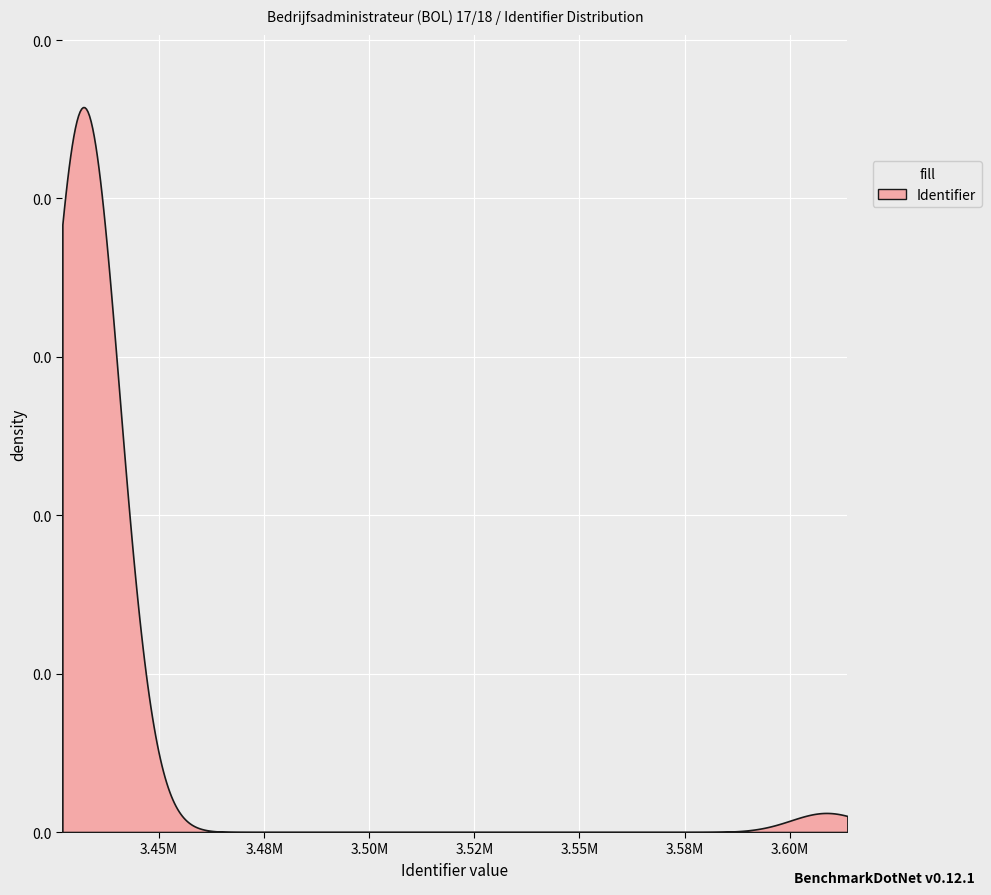

What is the ratio of the value at 3432034 to the value at 3432045?

1.0